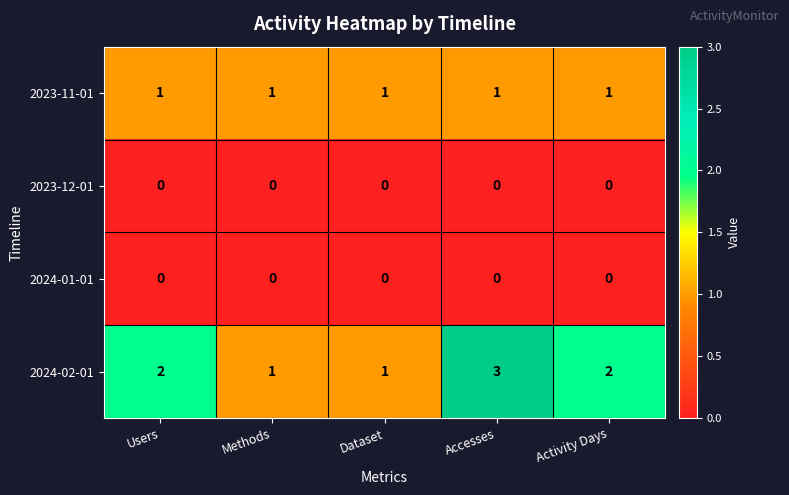

True or false: 2024-02-01 has a value of 1 at Activity Days.

False